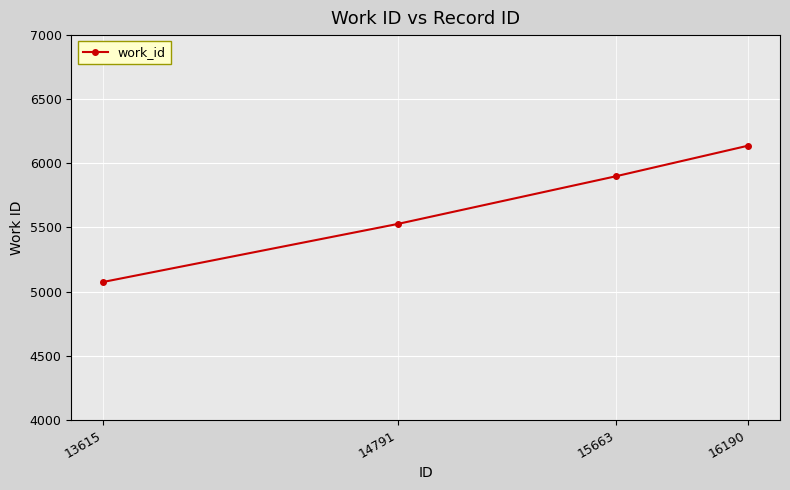

What is the ratio of the value at 13615 to the value at 15663?

0.9